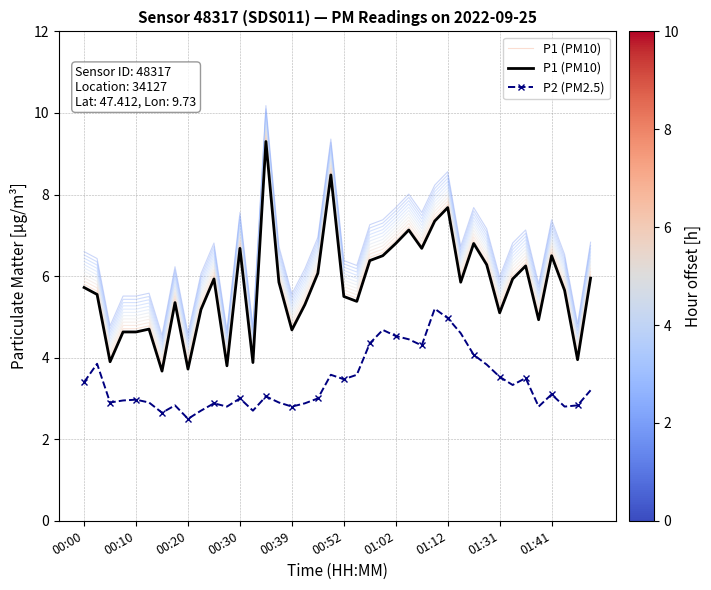

True or false: P2 (PM2.5) has more than 2 points higher than both neighbors.

True